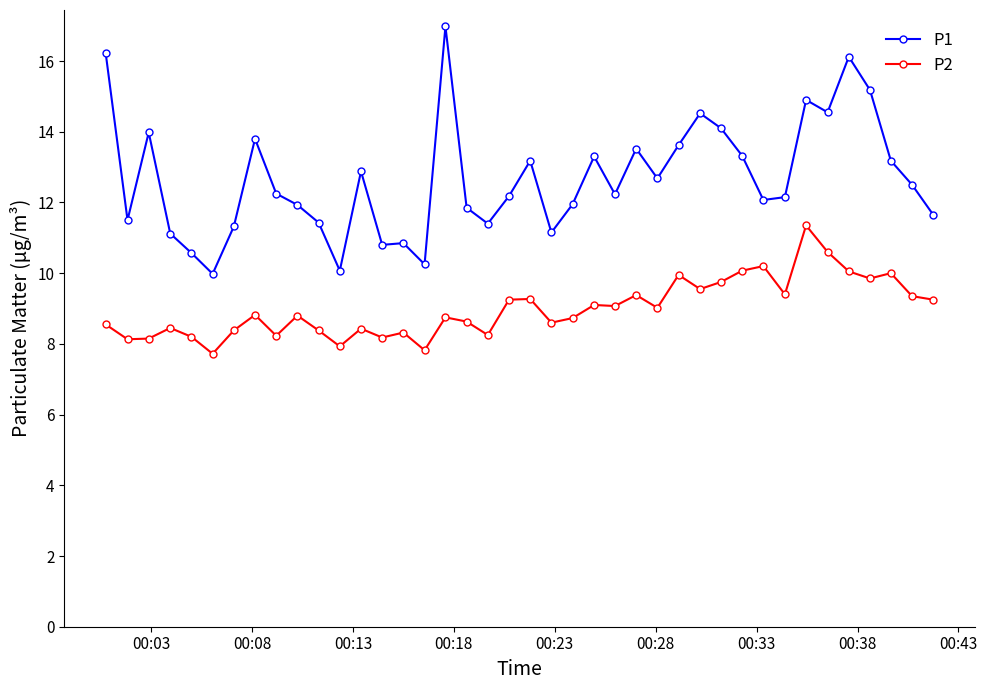

What is the sum of all P1 values?

507.2